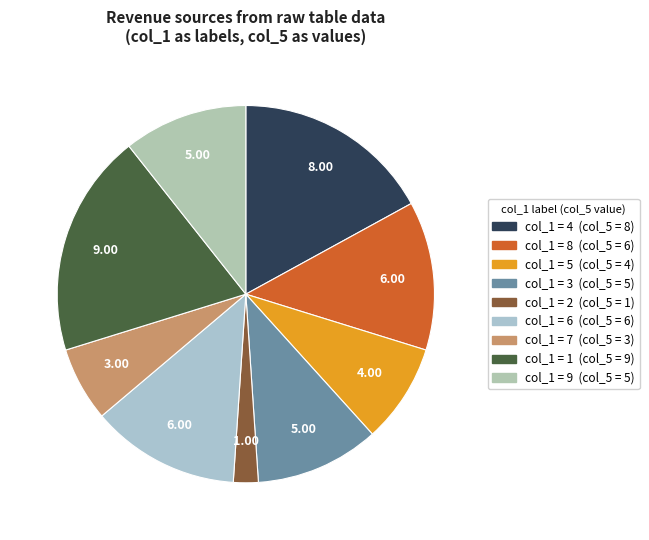

Is there any slice that represents more than half of the pie?

No